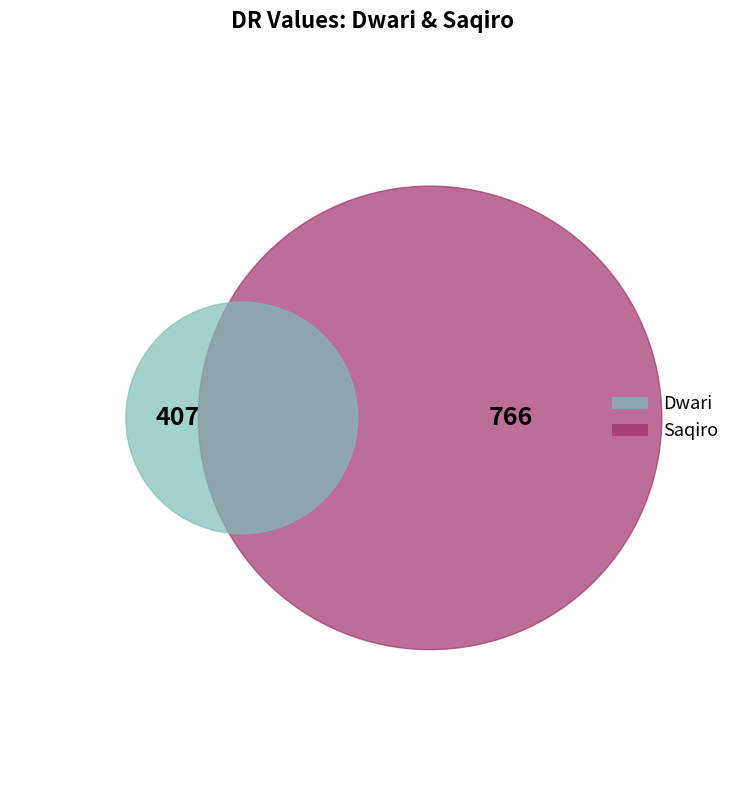

Rank the categories by value from lowest to highest.

Dwari, Saqiro